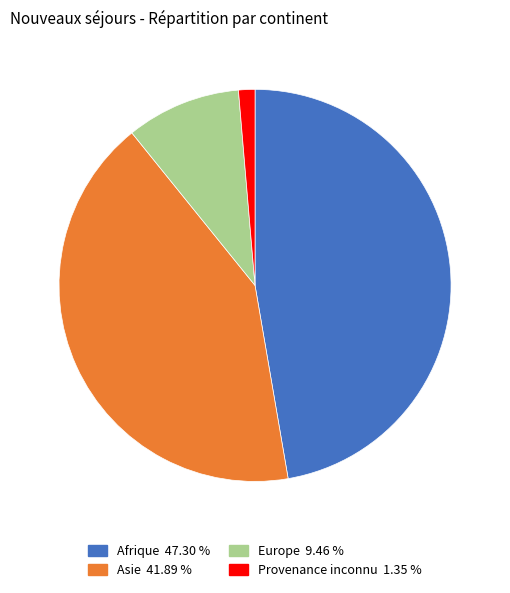

Approximately how many times larger is the value at Asie compared to Afrique?

0.9